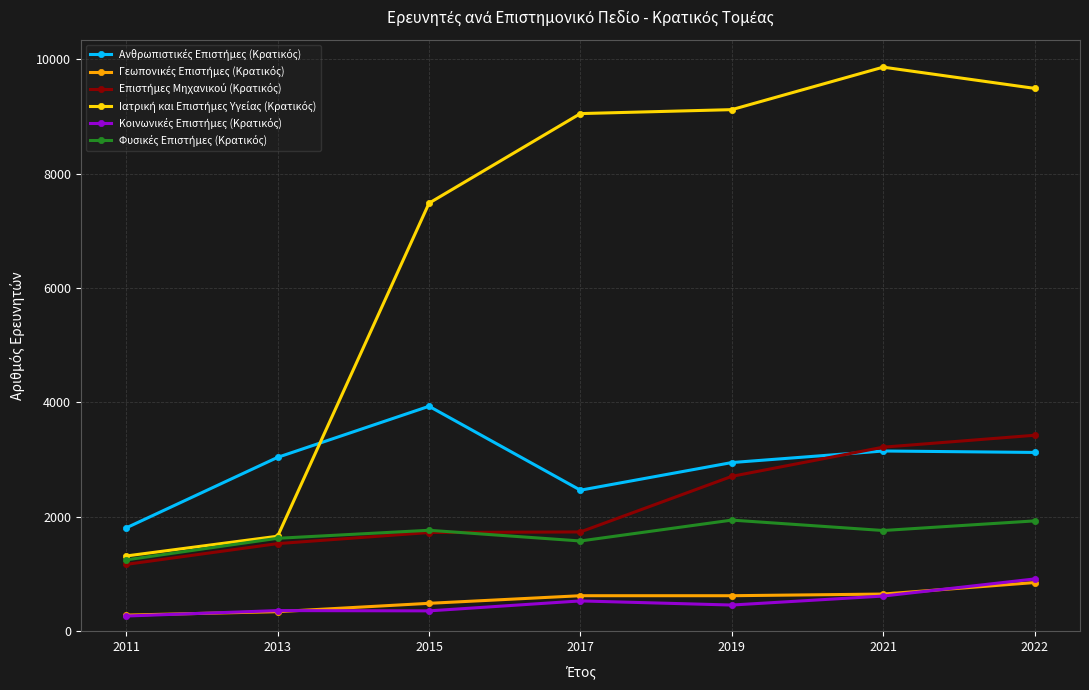

What is the maximum value shown in the chart?

9863